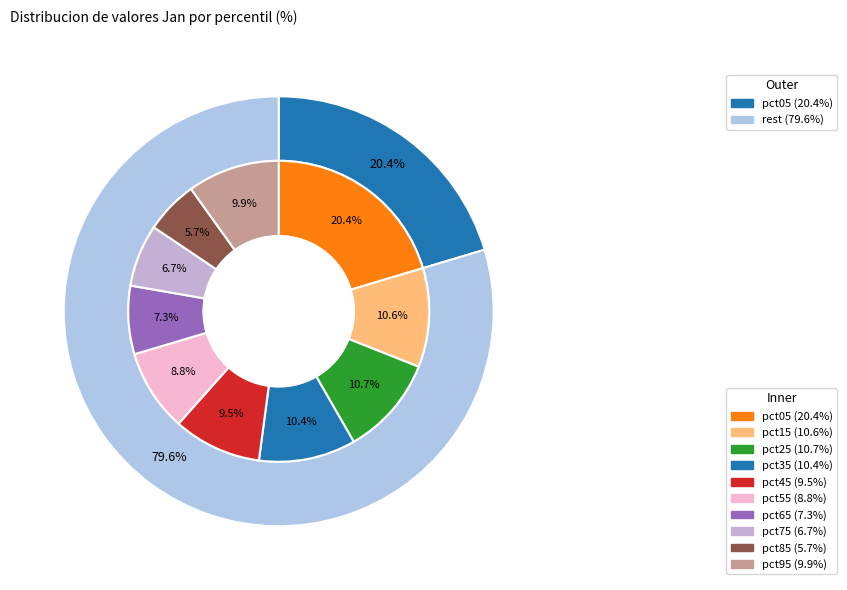

Is pct95 the majority of the pie?

No